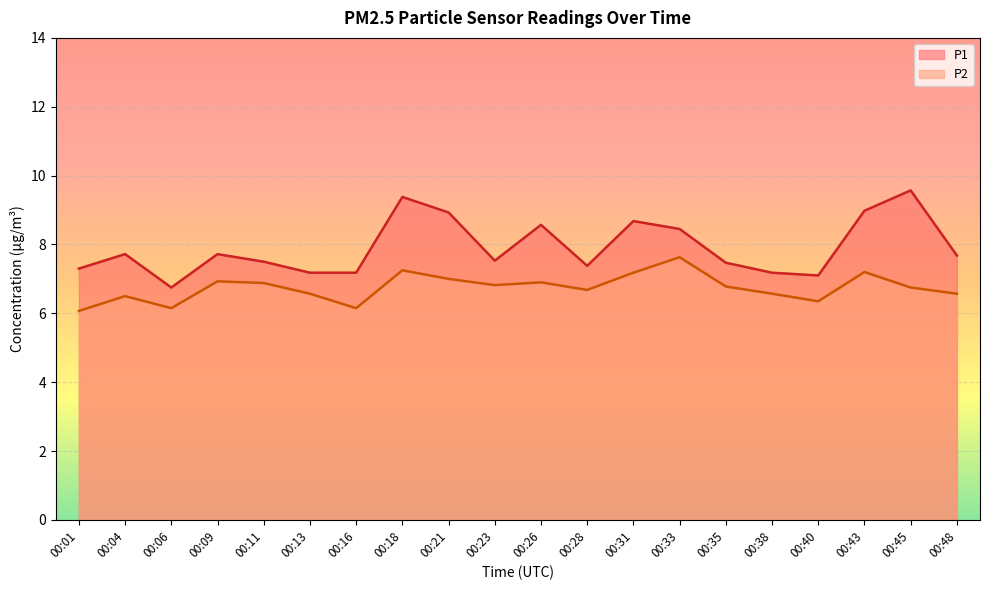

List the series in order of their overall mean, lowest first.

P2, P1